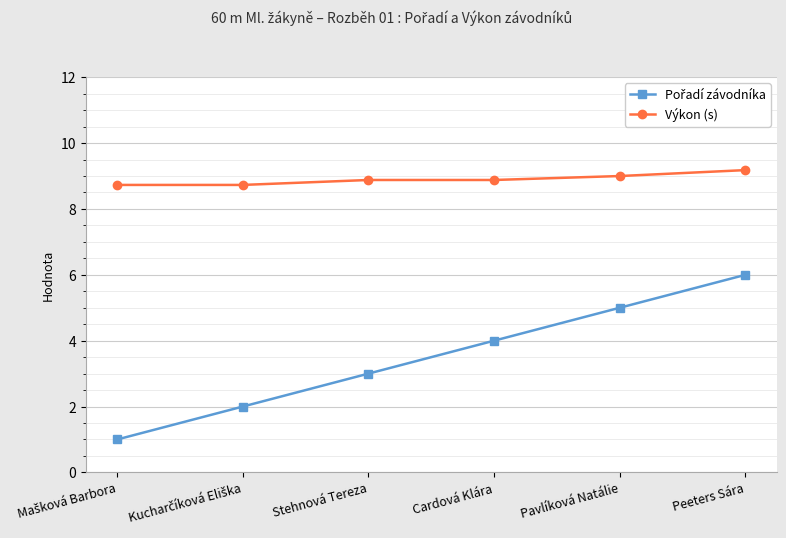

What is the value of the Výkon (s) point at the 3rd from the left?

8.9